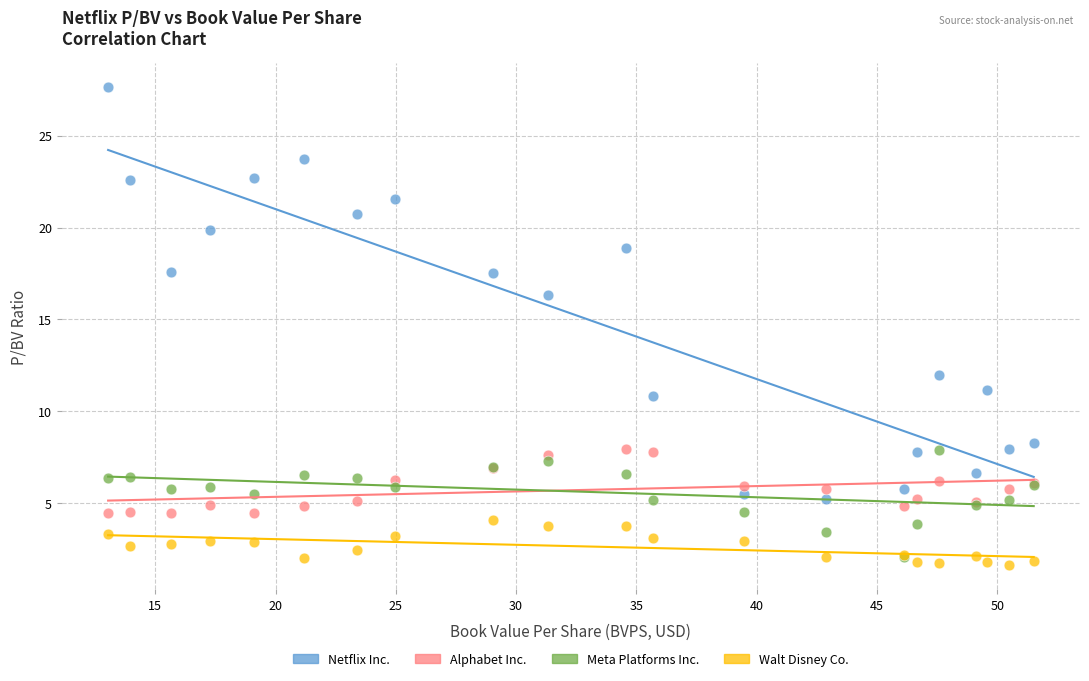

Which series has the largest Y range (max minus min)?

Netflix Inc.